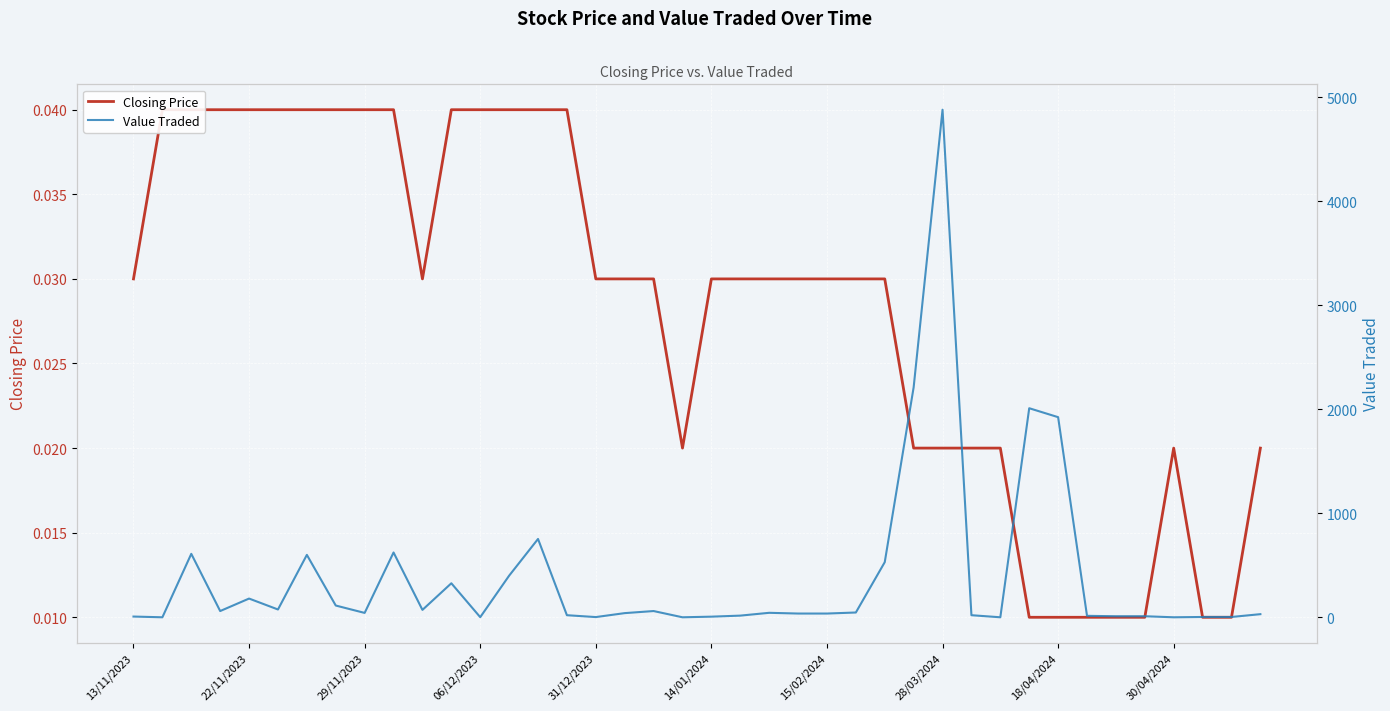

How many Closing Price values are between 0 and 1?

40